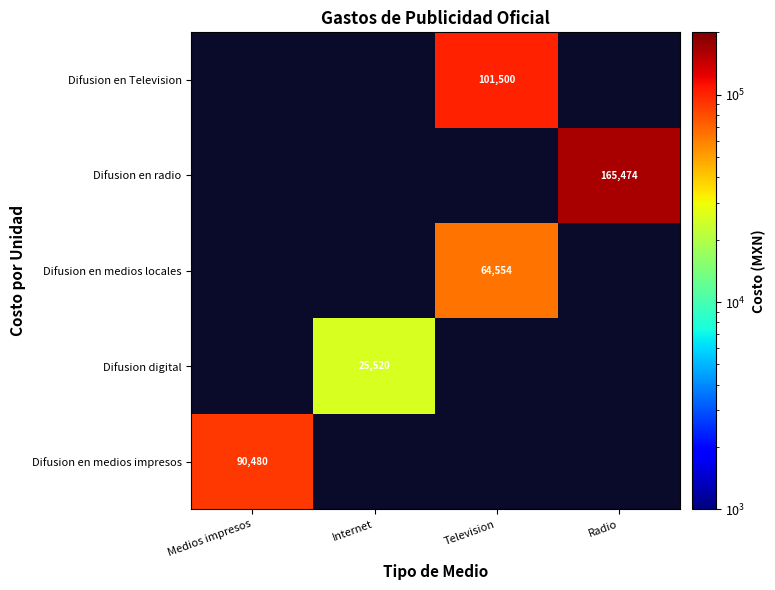

What is the greatest value displayed?

165474.0